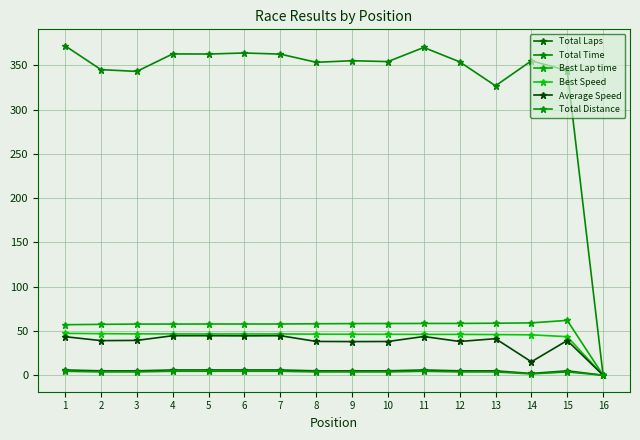

What is the difference between the maximum and minimum values in the Average Speed series?

44.7